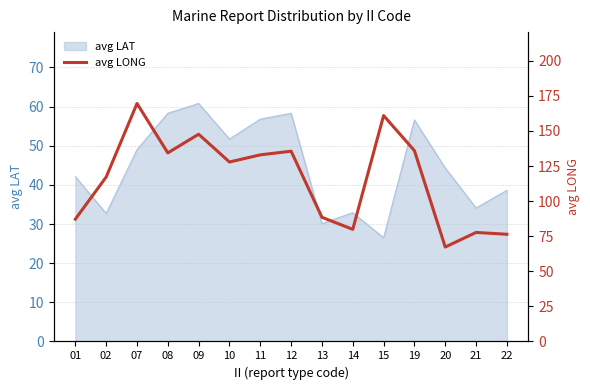

Reading left to right, extract all data points from this chart.

87.2	117.2	169.6	134.4	147.7	127.9	133.0	135.6	88.5	79.9	161.0	136.0	67.3	77.7	76.4